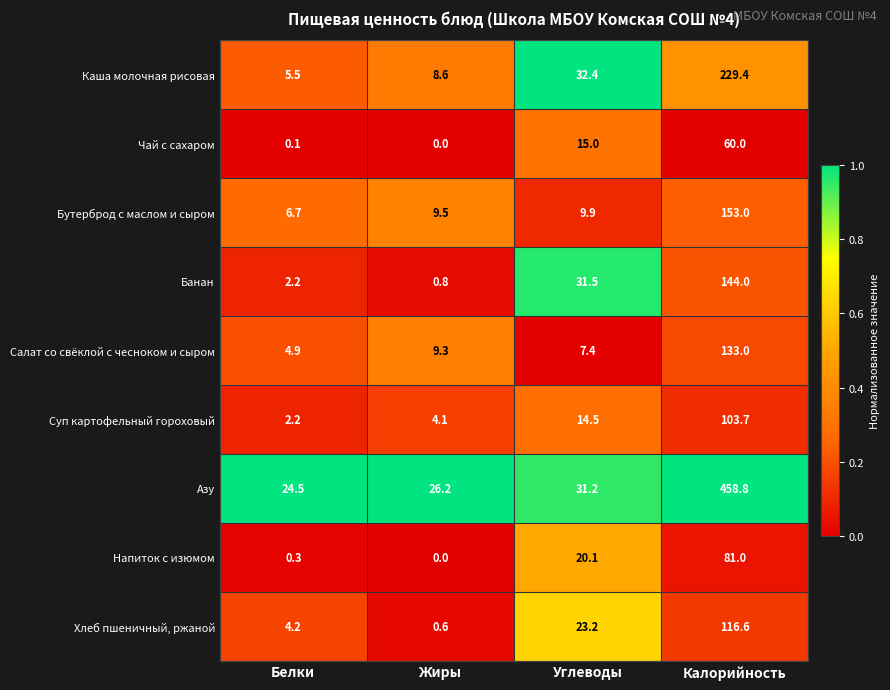

Which label corresponds to the largest value in the chart?

Калорийность